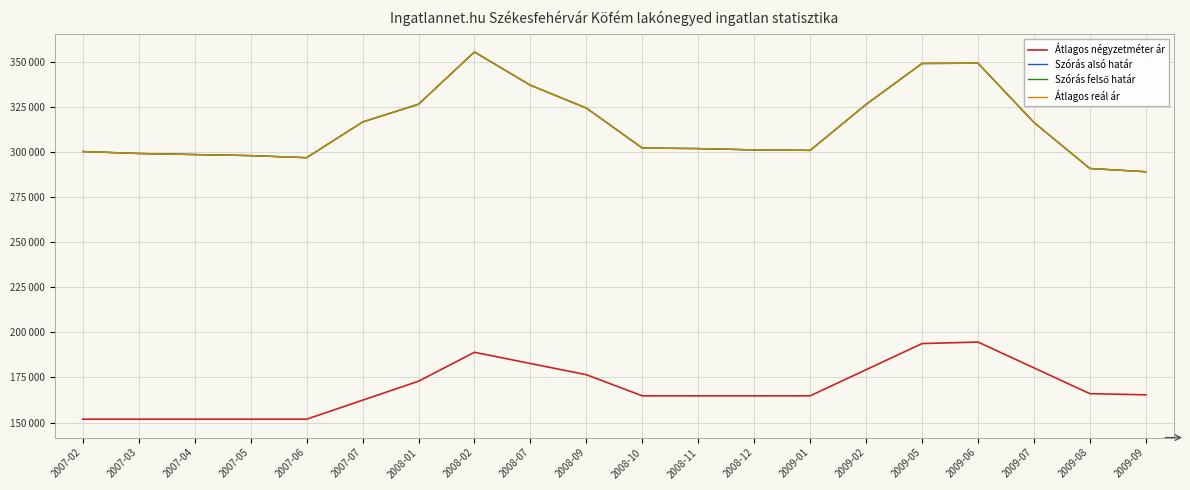

Where is Átlagos reál ár nearest to the value 322374?

2008-09